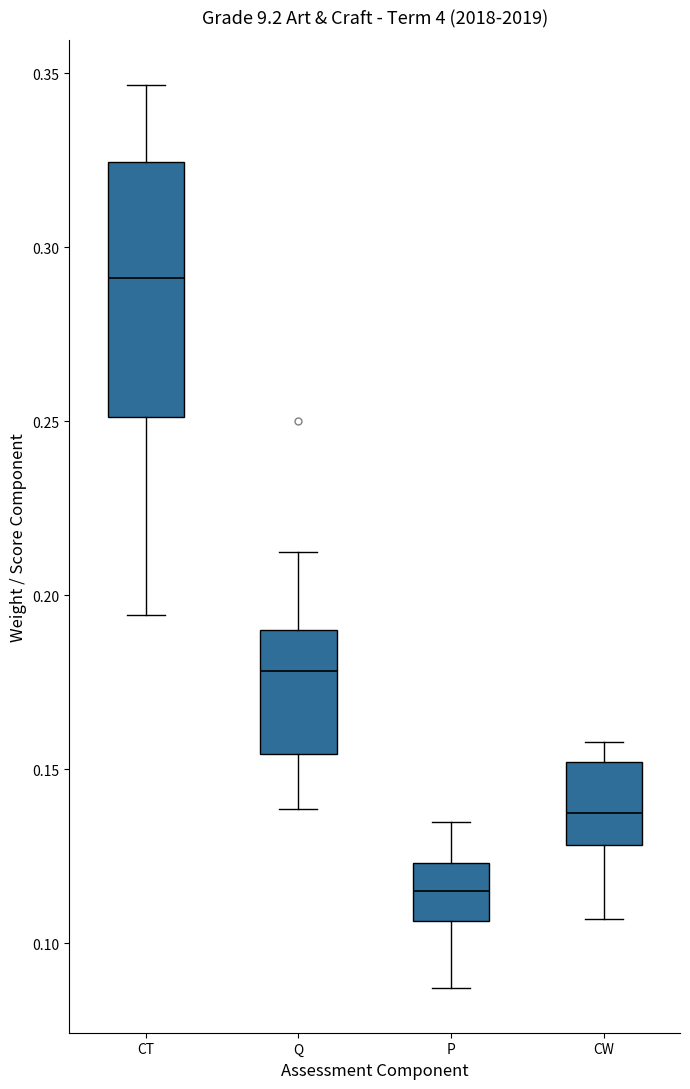

Reading left to right, transcribe this box plot: for each box, give where its median line is, the range the box spans, and where its two whiskers end, as read against the y-axis. The values are not printed on the chart, so give them approximately, as read against the axis.

CT: median 0.290, box 0.250 to 0.325, whiskers 0.195 to 0.345
Q: median 0.180, box 0.155 to 0.190, whiskers 0.140 to 0.210
P: median 0.115, box 0.105 to 0.125, whiskers 0.085 to 0.135
CW: median 0.135, box 0.130 to 0.150, whiskers 0.105 to 0.160